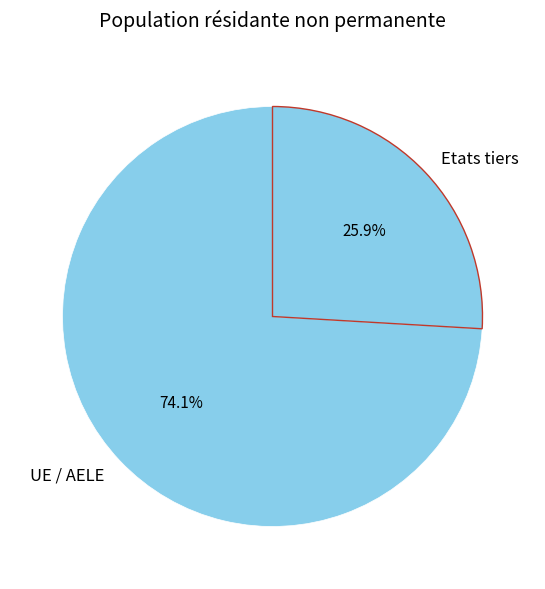

What percentage do Etats tiers and UE / AELE together represent?

100.0%